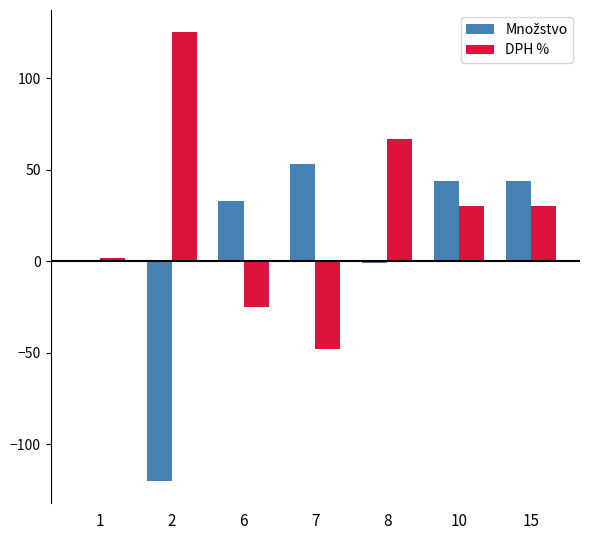

What is the sum of the DPH % values at 7 and 6?

-73